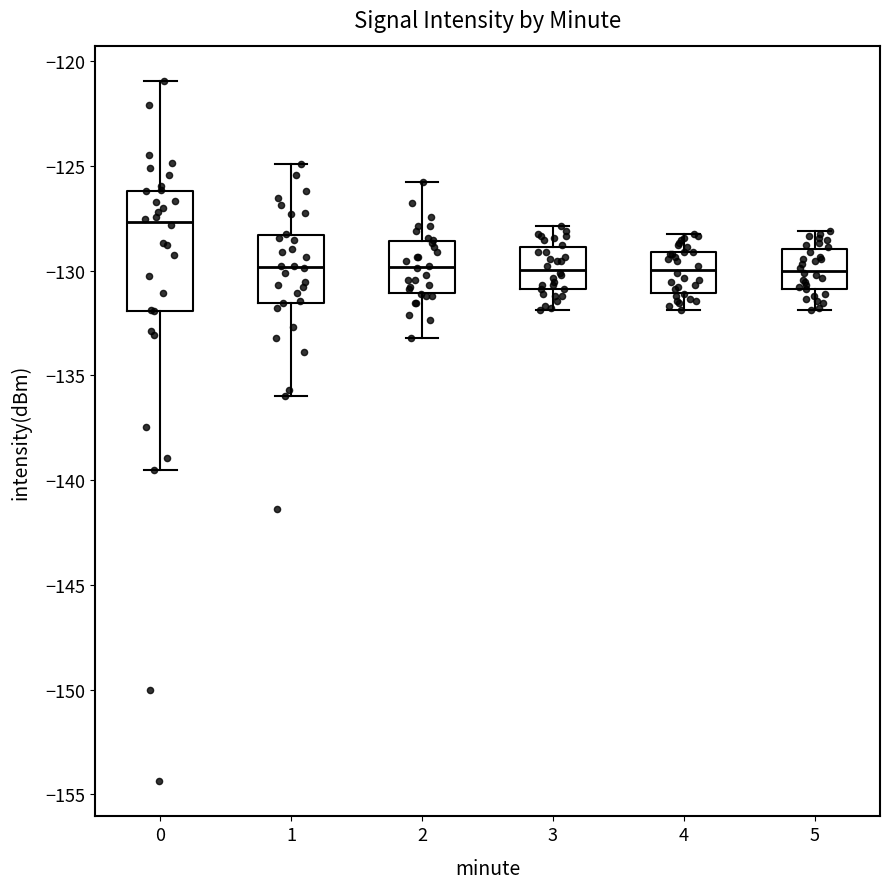

Which box is the tallest, from its lower edge to its upper edge?

0